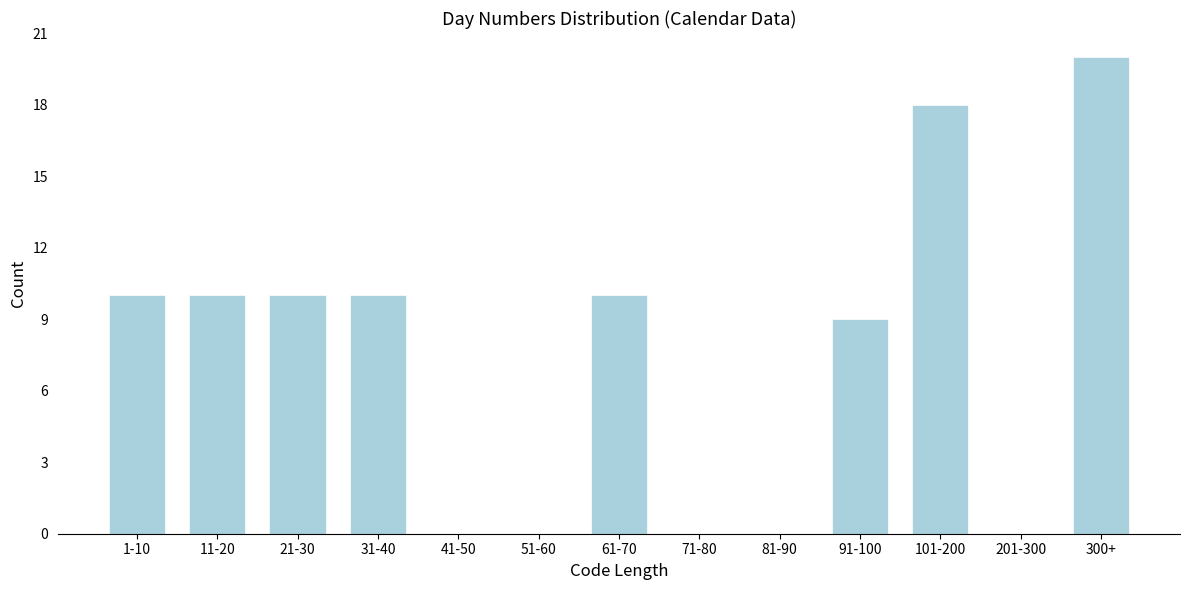

Reading left to right, list all the values displayed in this chart.

1-10=10	11-20=10	21-30=10	31-40=10	41-50=0	51-60=0	61-70=10	71-80=0	81-90=0	91-100=9	101-200=18	201-300=0	300+=20